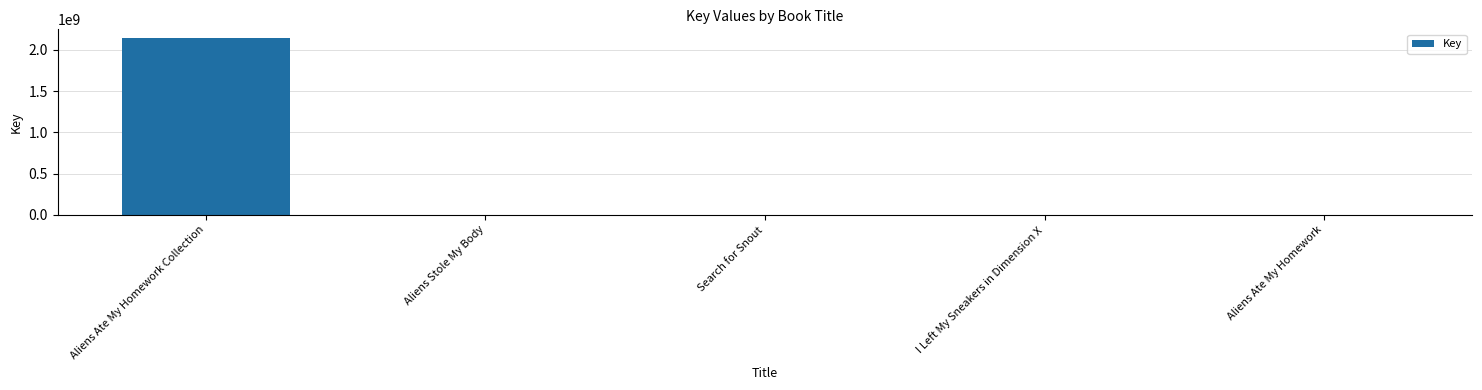

What is the greatest value displayed?

2142224814